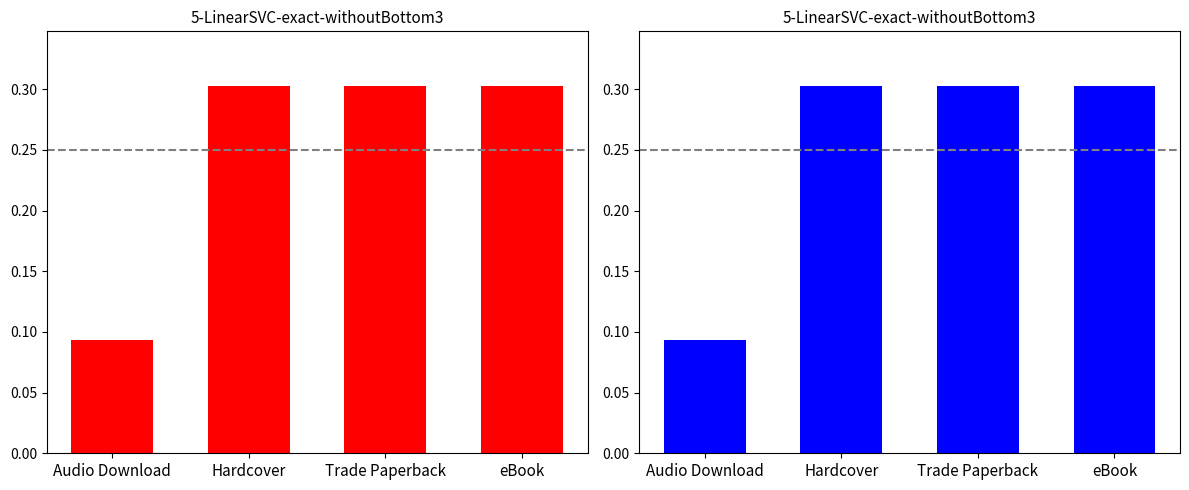

Reading left to right, extract all data points from this chart.

Hardcover: Audio Download=0.1	Hardcover=0.3	Trade Paperback=0.3	eBook=0.3
Trade Paperback: Audio Download=0.1	Hardcover=0.3	Trade Paperback=0.3	eBook=0.3